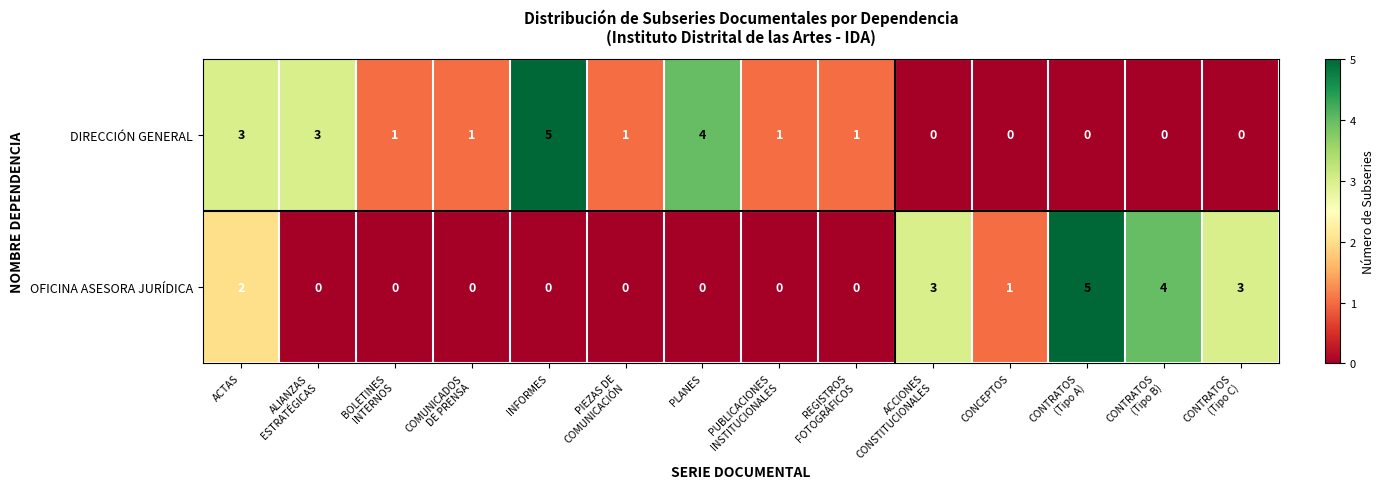

What is the sum of all OFICINA ASESORA JURÍDICA values?

18